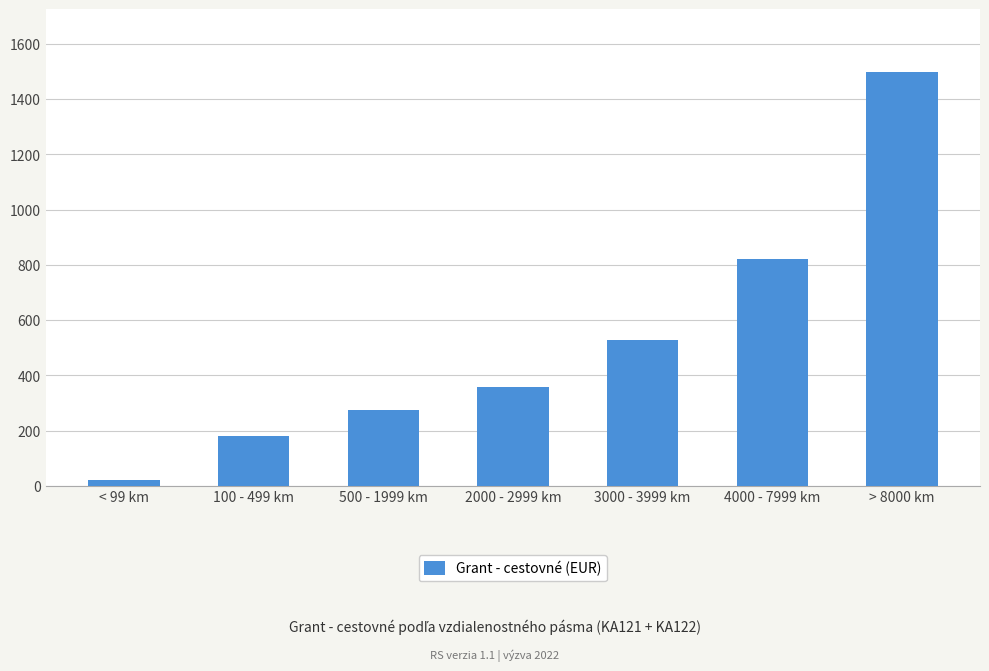

How many categories are shown in the chart?

7